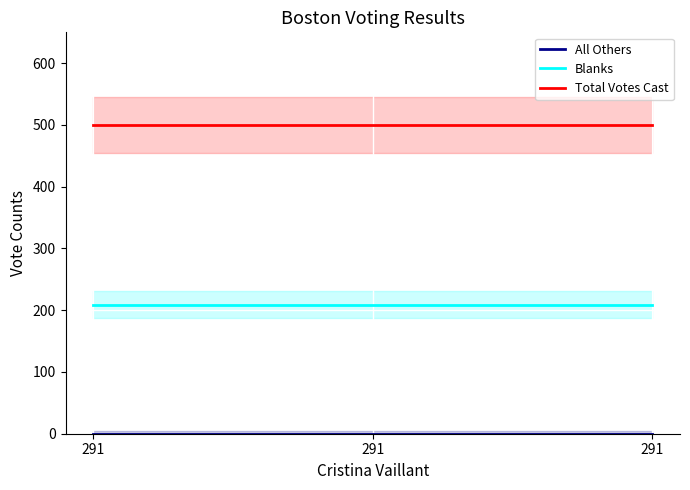

At which category does the chart reach its peak across all series?

291